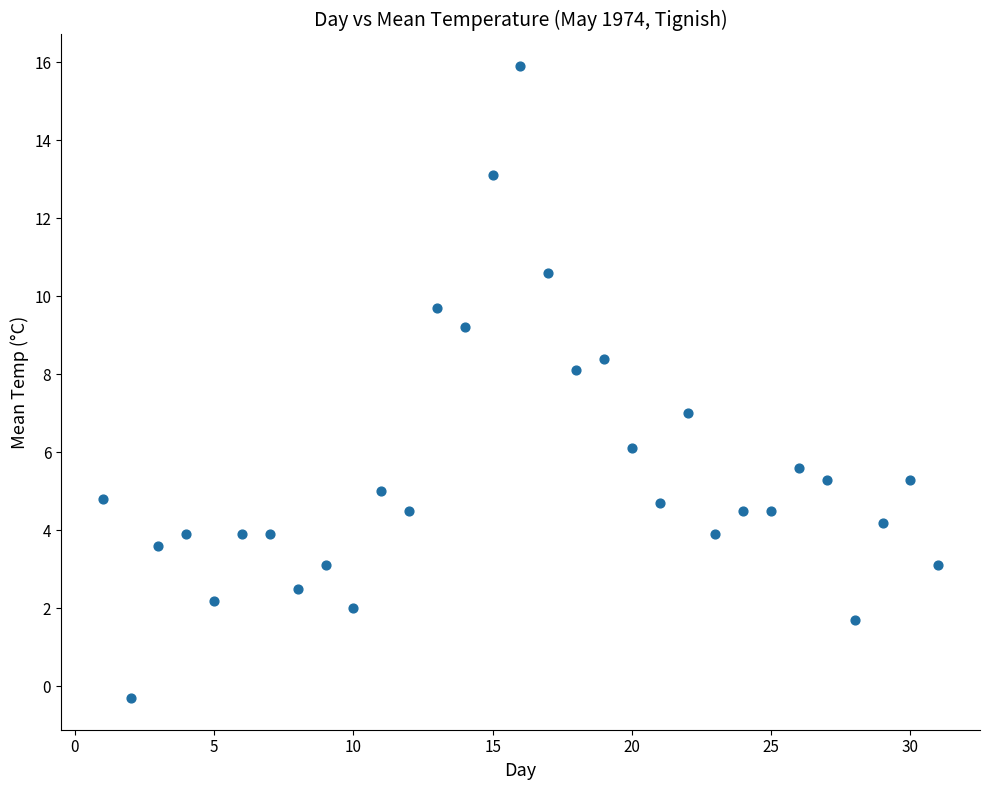

What is the range of X values (max minus min)?

30.0